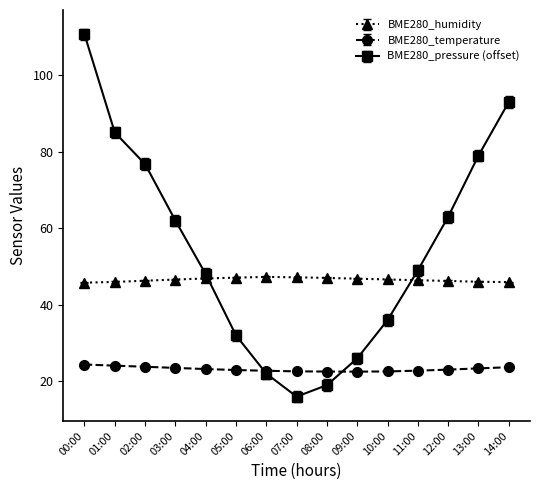

True or false: BME280_temperature and BME280_humidity intersect in this chart.

False